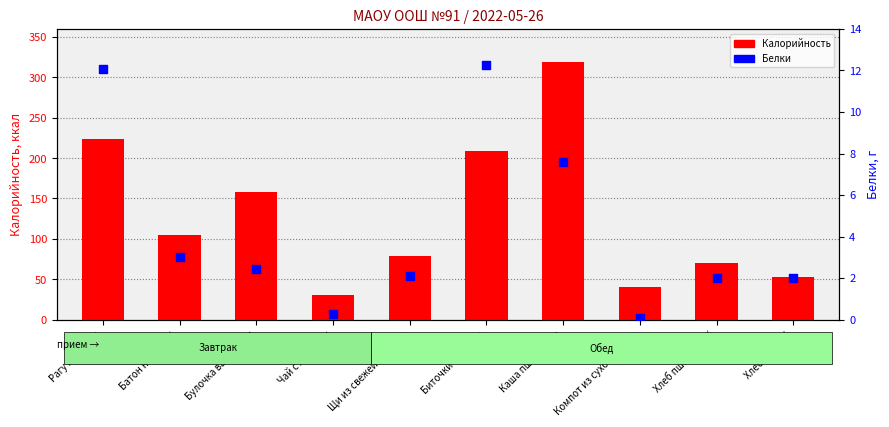

At which category is the sum across all series the highest?

Каша пшеничная